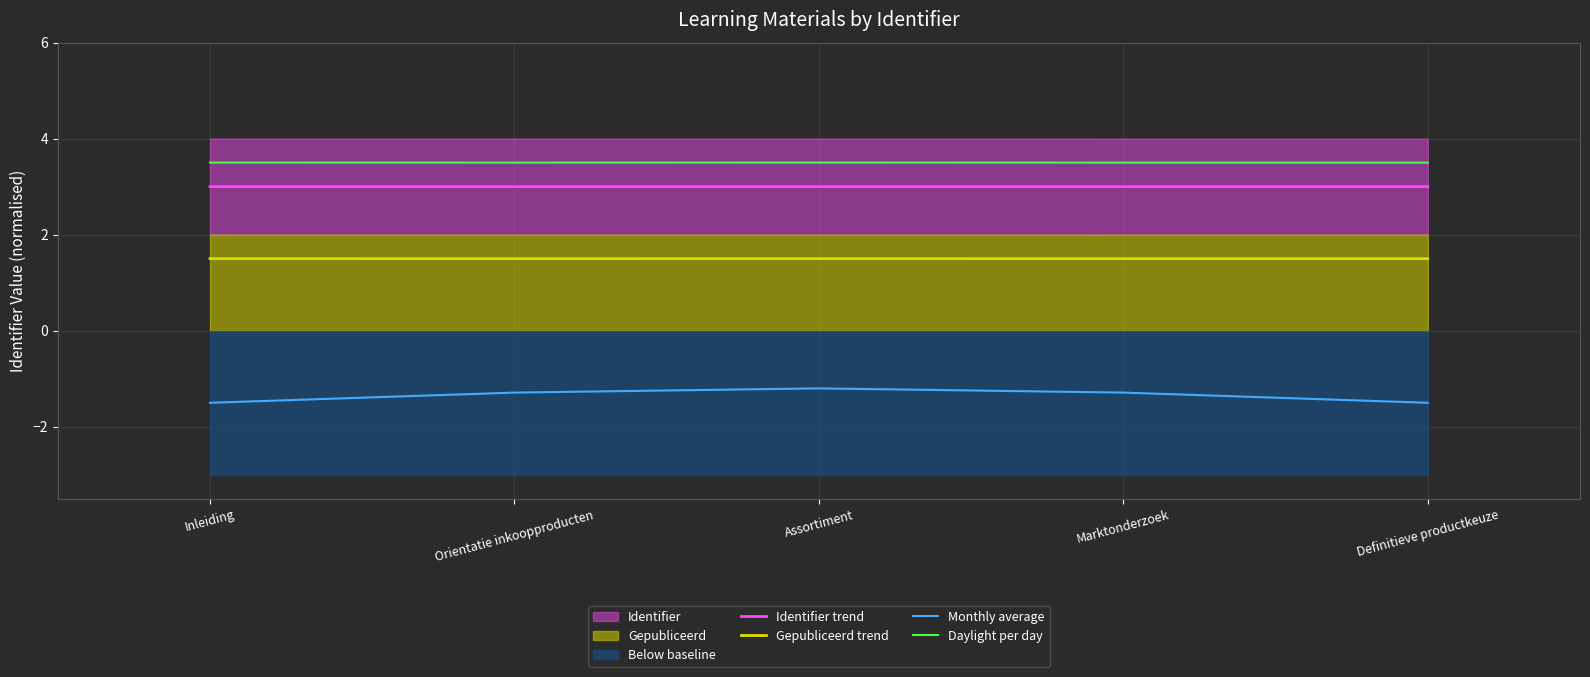

True or false: Gepubliceerd trend and Monthly average cross at least once.

False